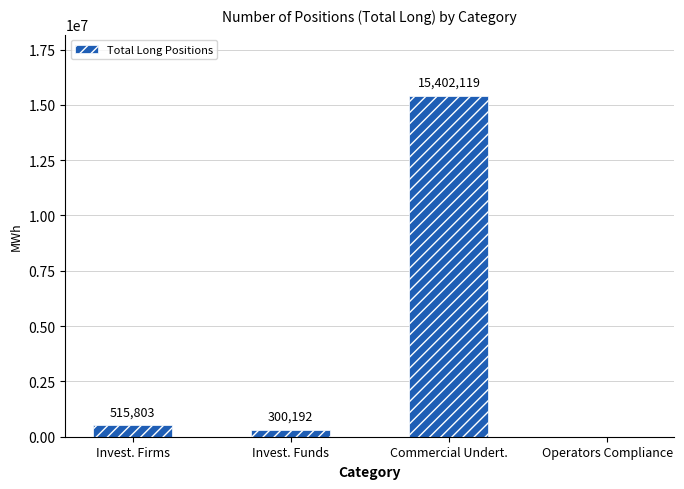

The chart shows a value of 26623634 at Commercial Undert.. True or false?

False